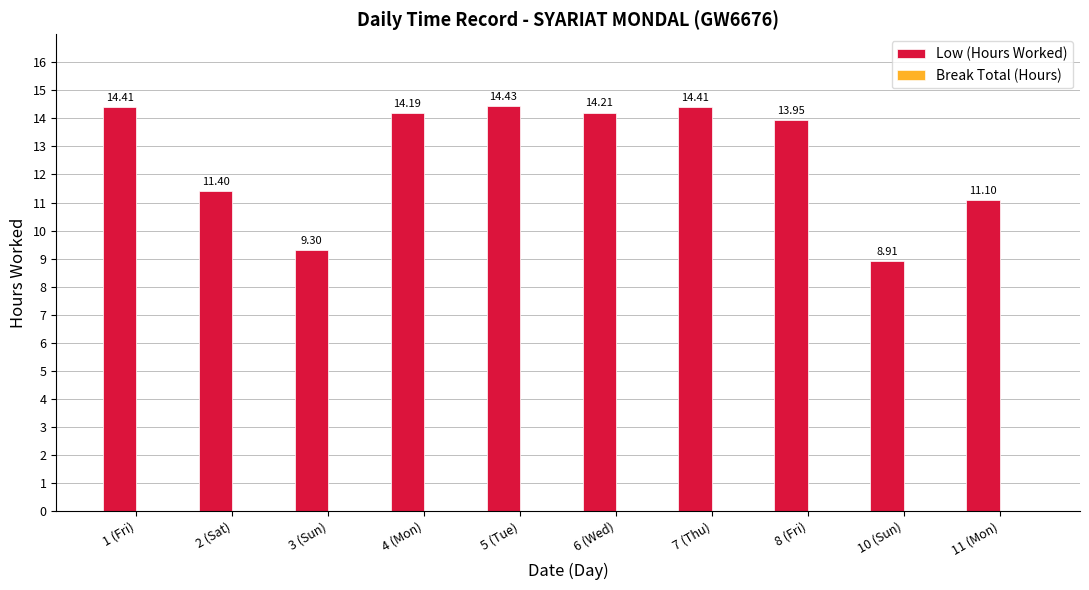

Which has a higher value, 10 (Sun) or 6 (Wed)?

6 (Wed)